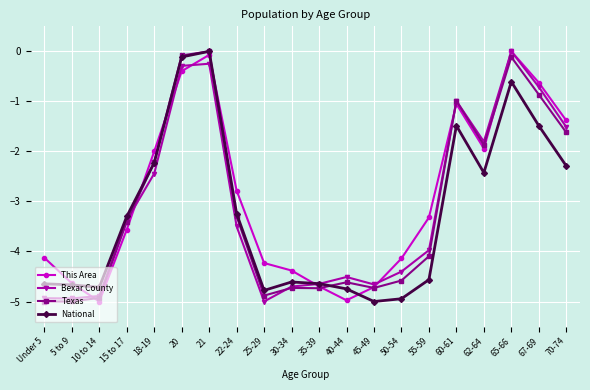

What is the label of the 16th point from the right?

18-19